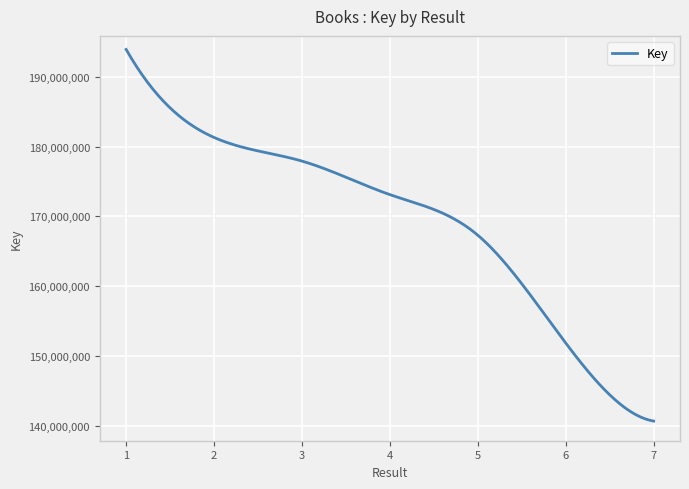

What is the smallest value displayed?

140703133.0